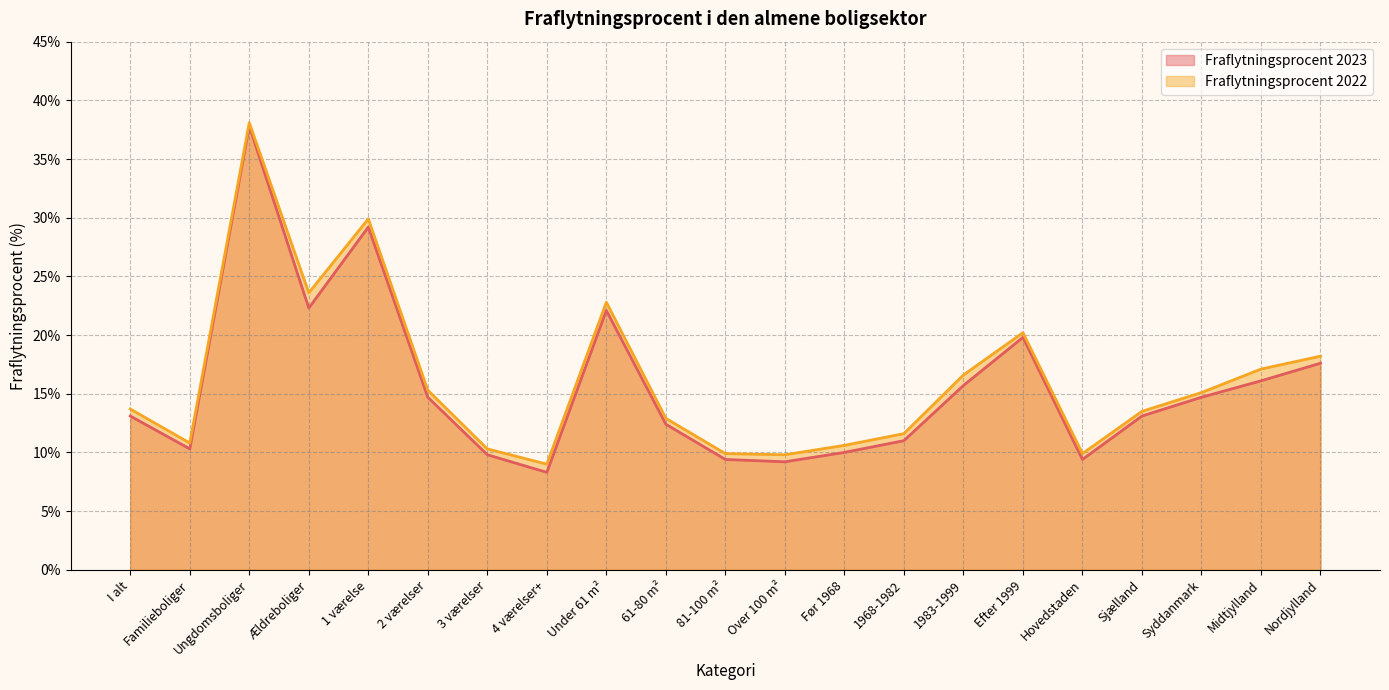

What is the maximum value for Fraflytningsprocent 2022?

38.1